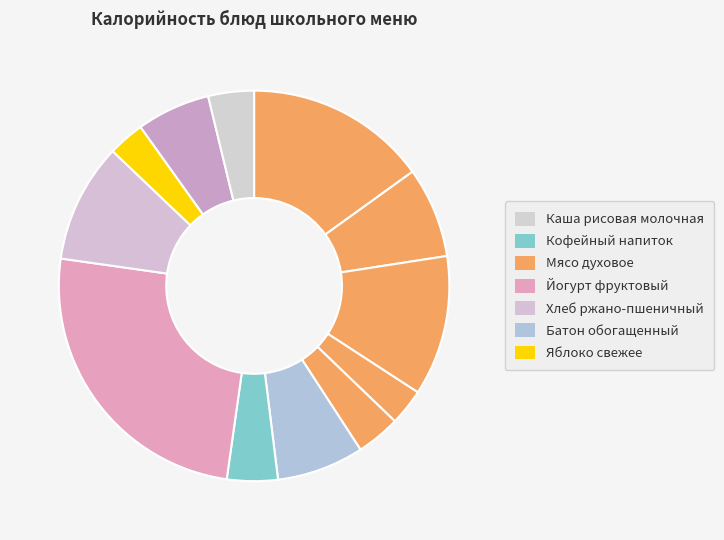

Count the number of slices in the pie.

12